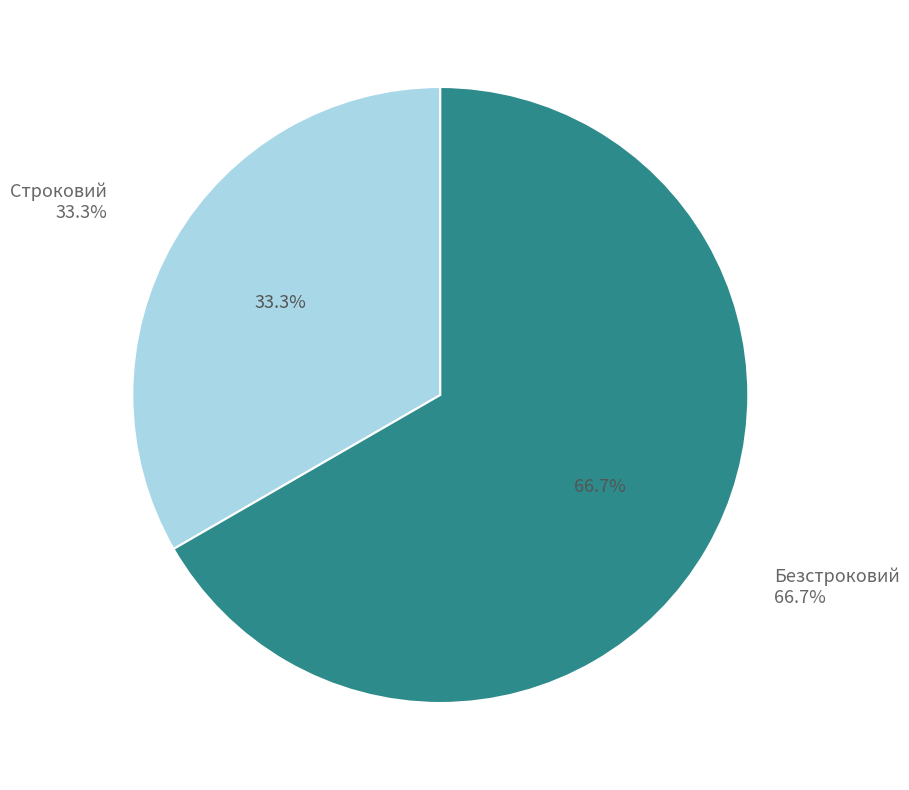

To the nearest percent, what is the combined percentage of Безстроковий and Строковий?

100%